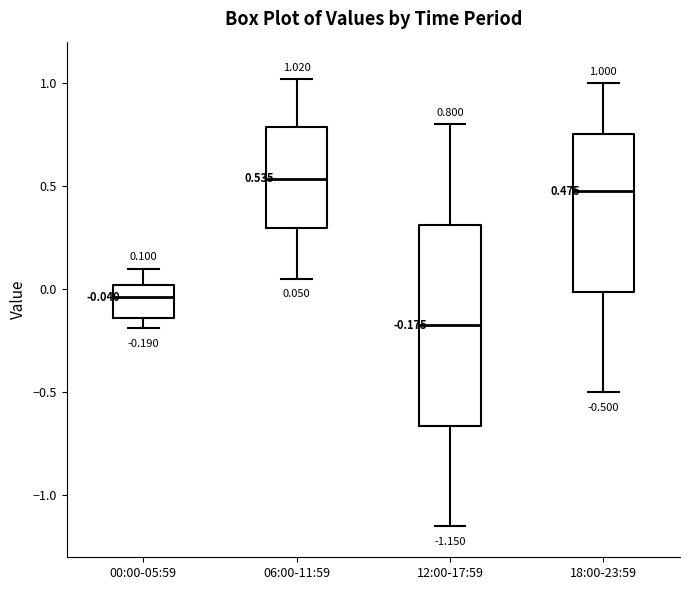

Which box is the tallest, from its lower edge to its upper edge?

12:00-17:59